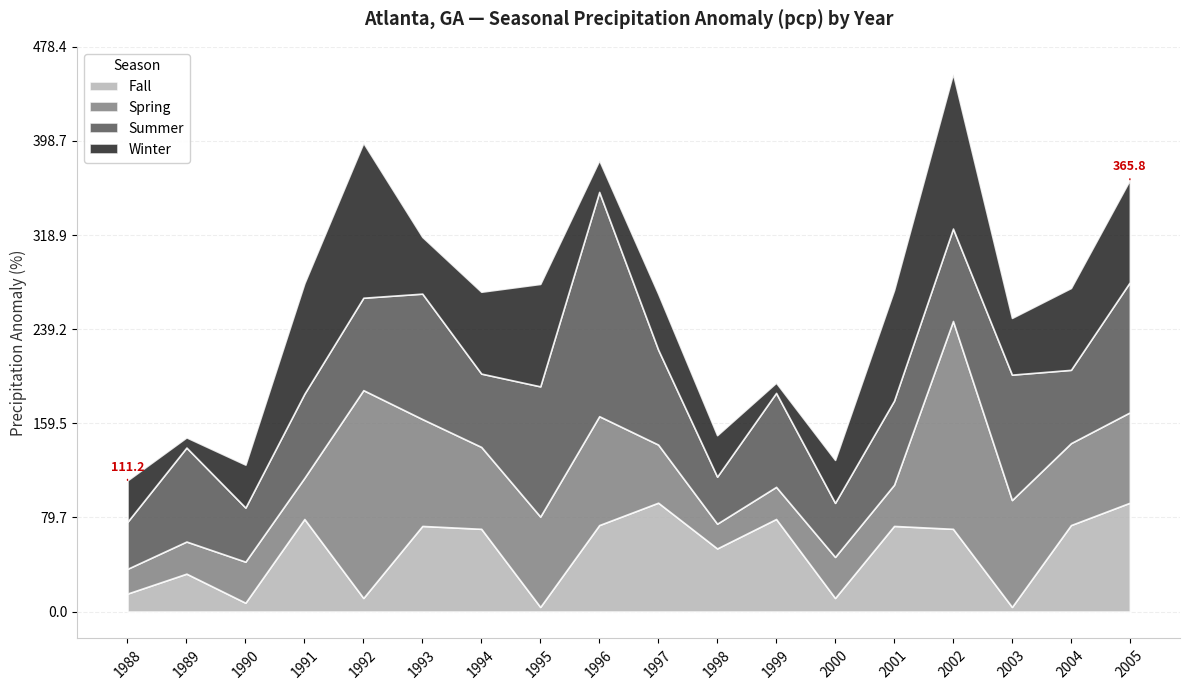

What is the difference between the Spring values at 1993 and 1990?

55.8